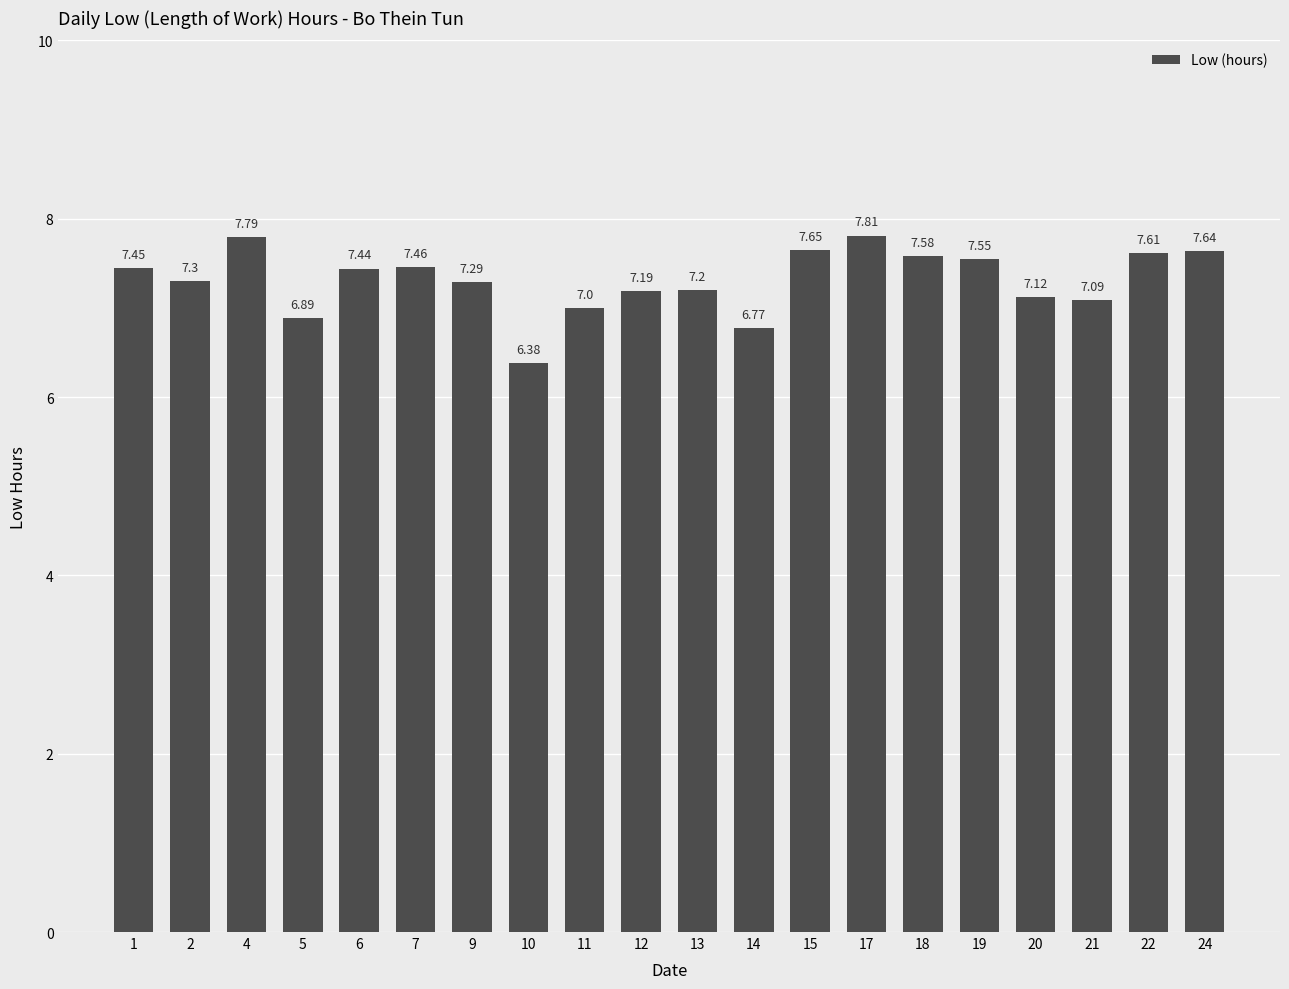

Rank the categories by value from highest to lowest.

17, 4, 15, 24, 22, 18, 19, 7, 1, 6, 2, 9, 13, 12, 20, 21, 11, 5, 14, 10